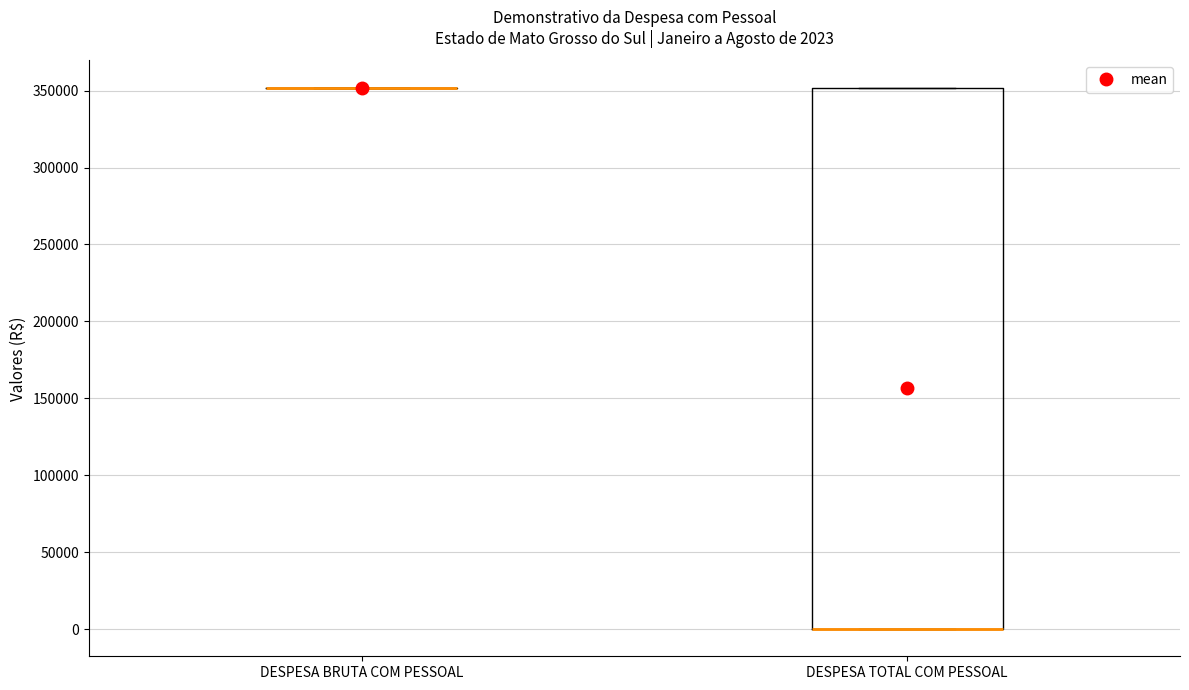

Comparing the boxes themselves (not the whiskers), which one is the tallest?

DESPESA TOTAL COM PESSOAL